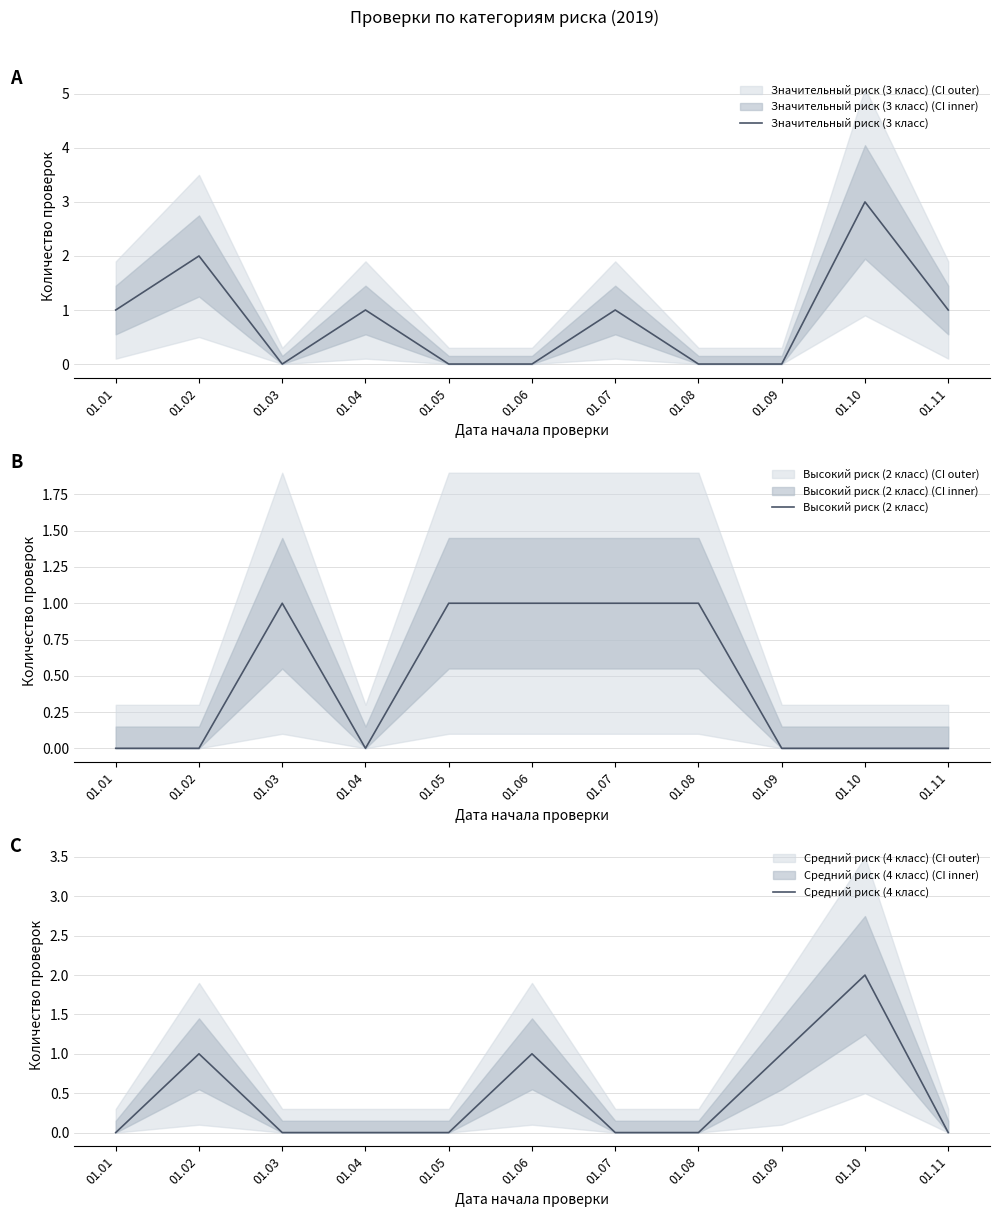

What is the value of the Значительный риск (3 класс) point at the 10th from the left?

3